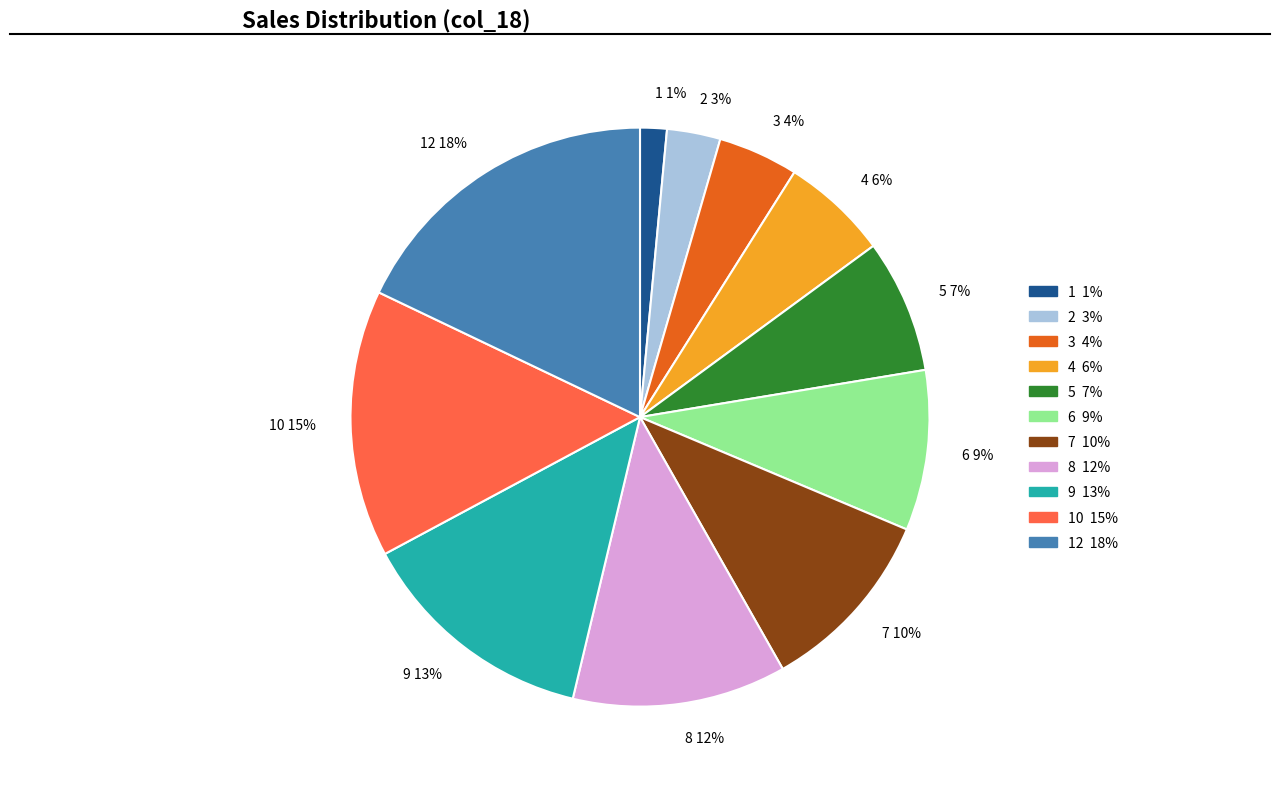

To the nearest percent, what percentage of the pie is 3 4%?

4%